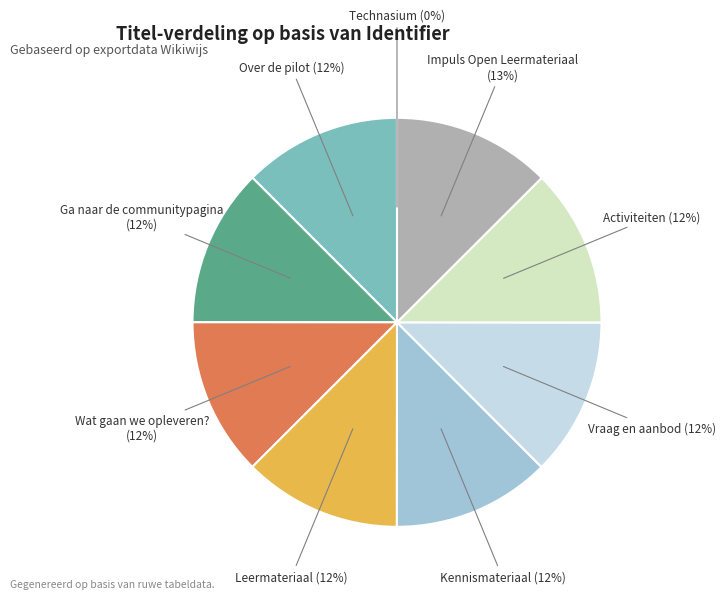

To the nearest percent, what is the average slice percentage?

11%